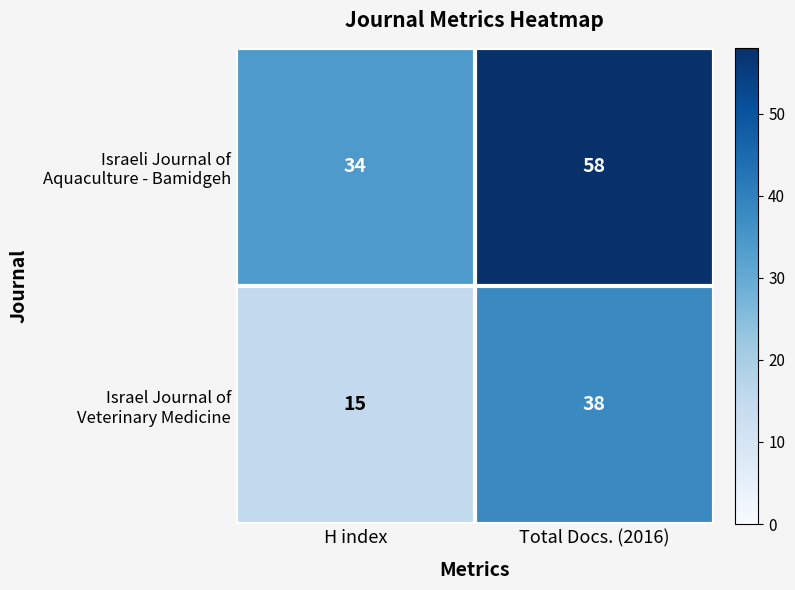

How many distinct data groups are displayed?

2